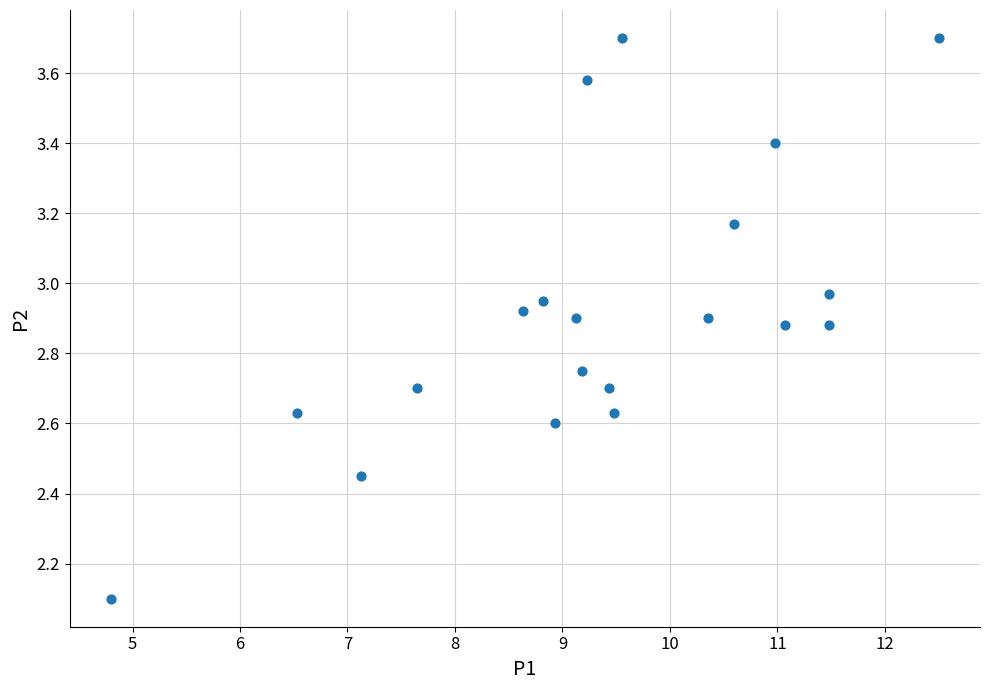

What Y value in the scatter plot is closest to 2?

2.1